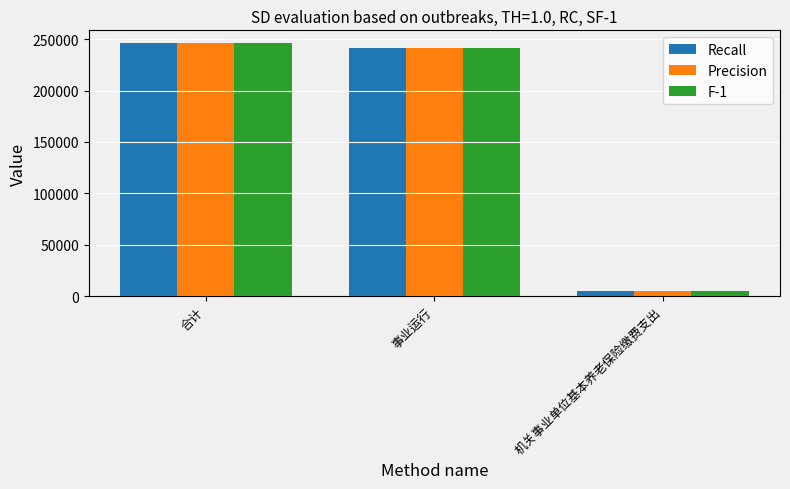

What is the difference between the F-1 values at 合计 and 事业运行?

4675